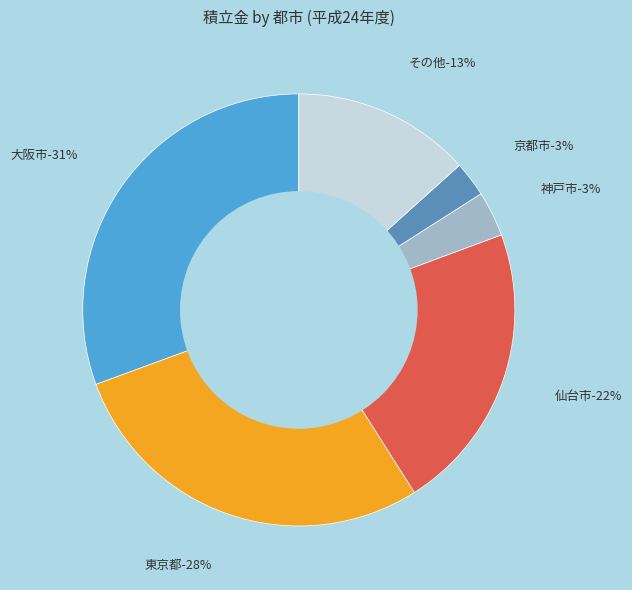

The 熊本市 slice represents 11% of the pie. True or false?

False